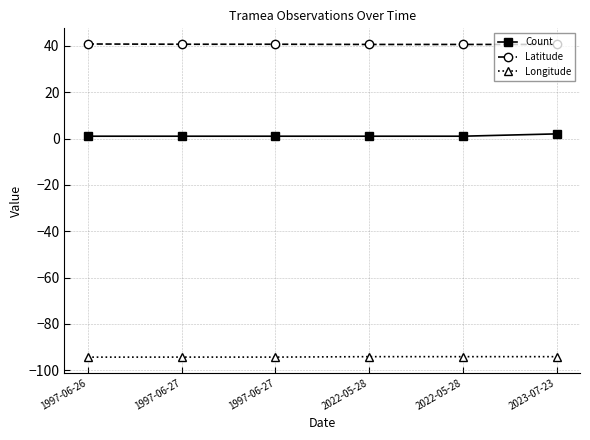

How many lines are shown in the chart?

3